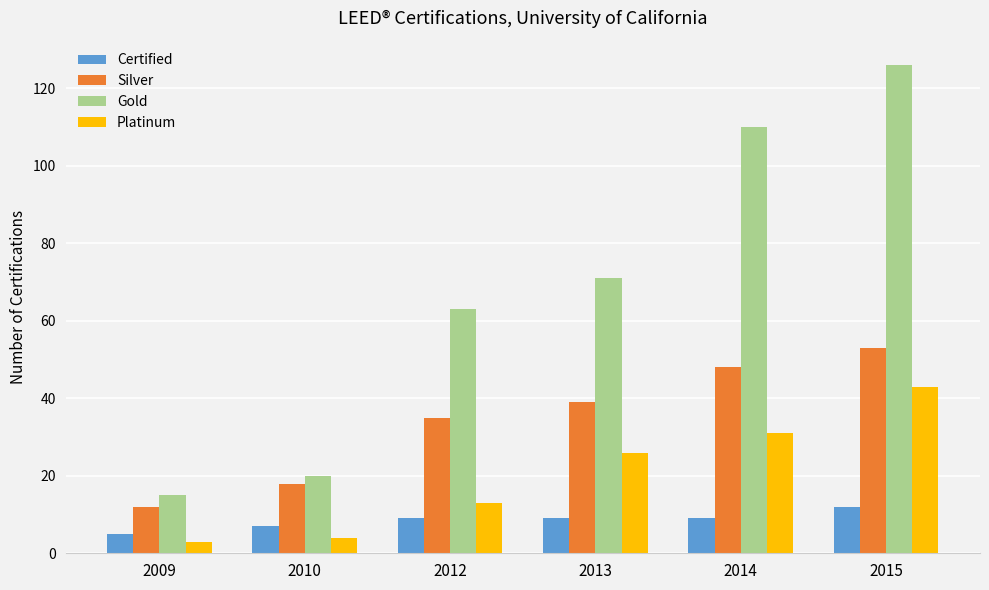

What value does the Gold series have at 2012, to the nearest 5?

65